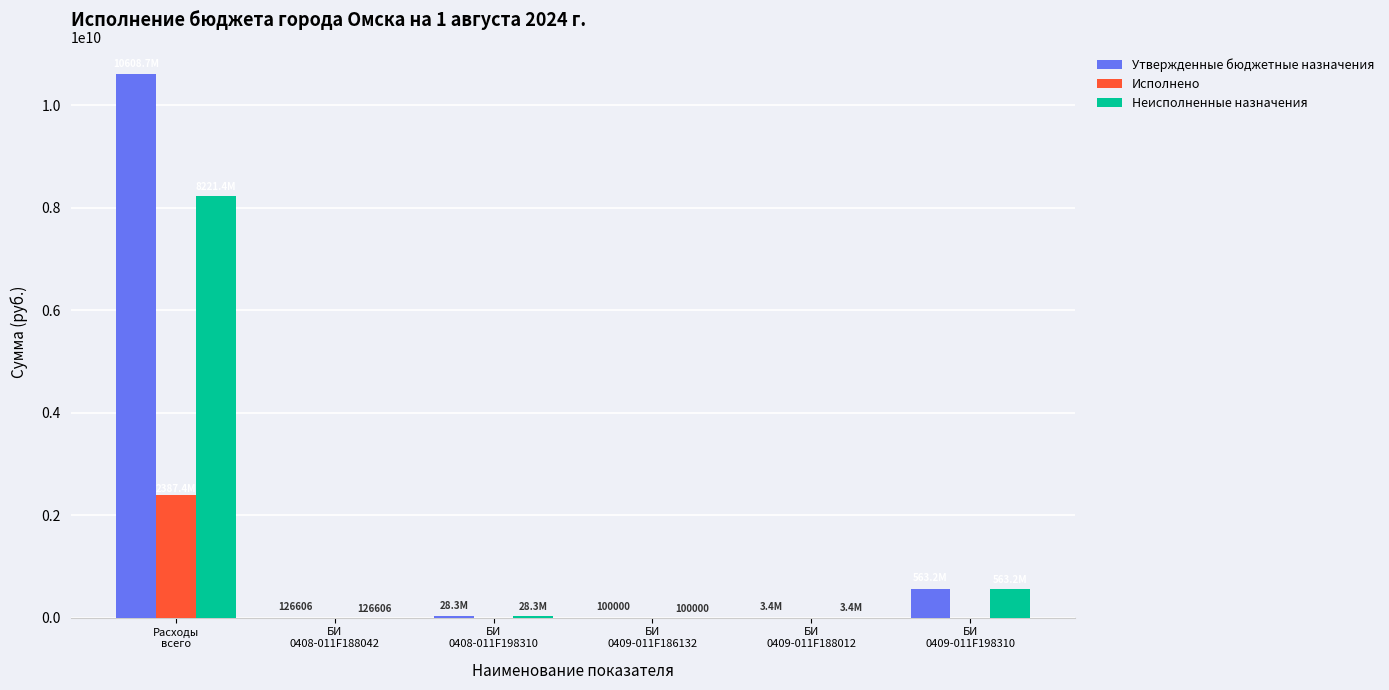

Which series has the largest range (max minus min)?

Утвержденные бюджетные назначения